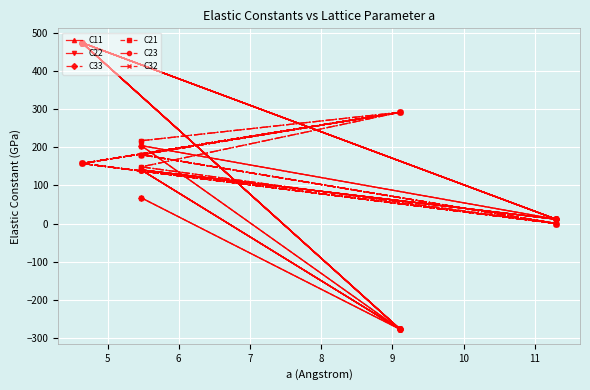

How many lines are shown in the chart?

6